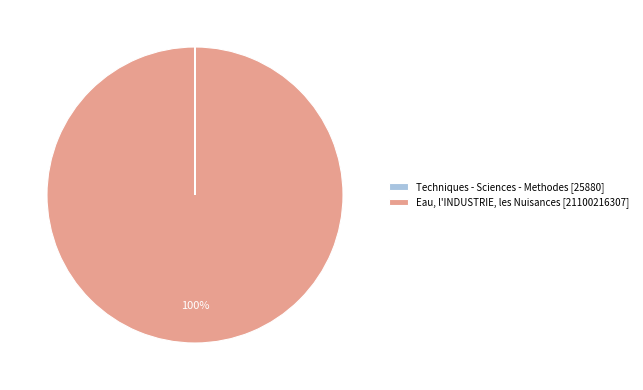

To the nearest percent, what is the difference between the largest and smallest slice percentages?

100%